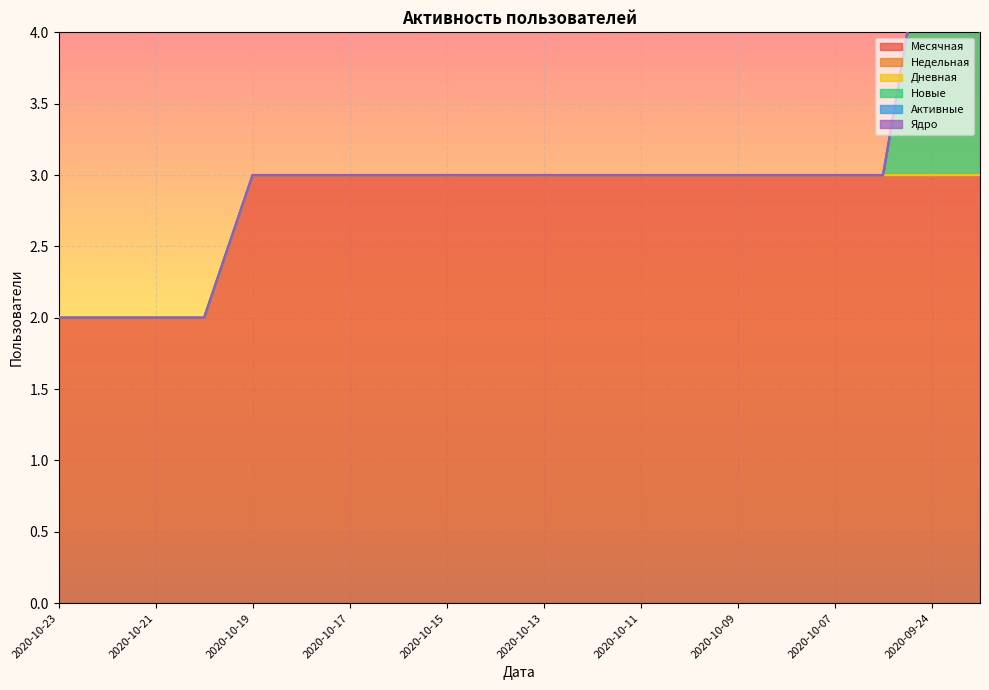

How many lines are shown in the chart?

6